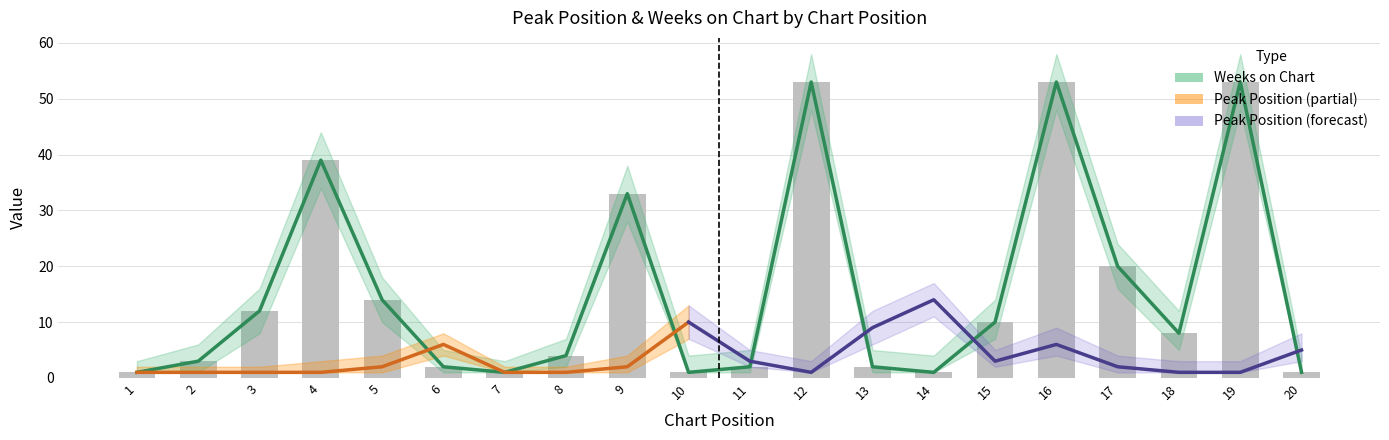

The value at 10 is 1. True or false?

True